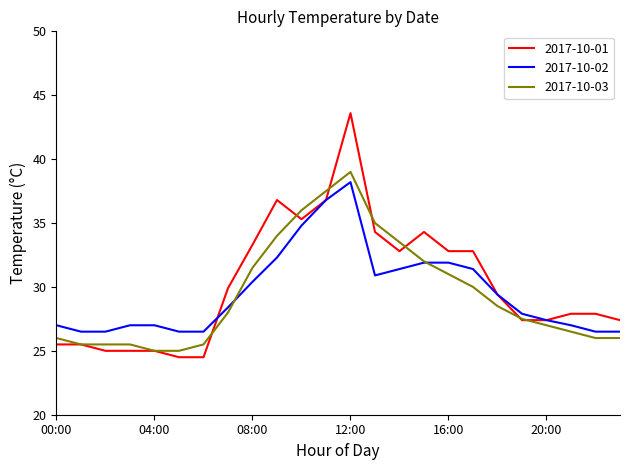

Which series has the largest range (max minus min)?

2017-10-01